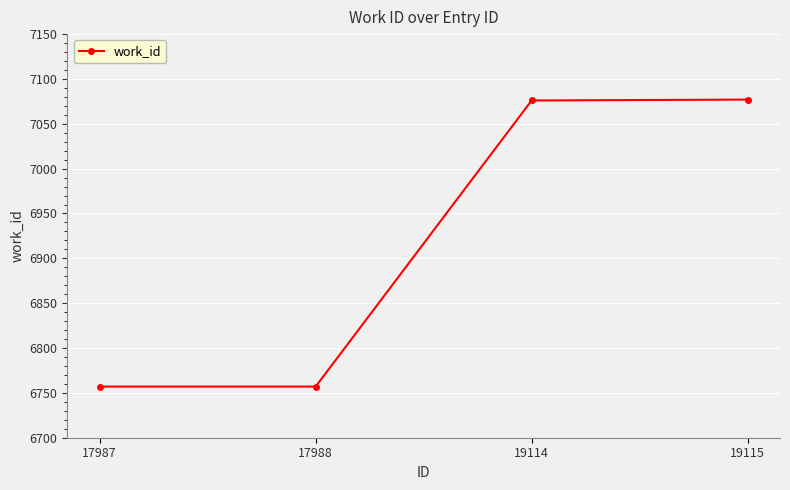

True or false: the data has more than 1 interior local peaks.

False